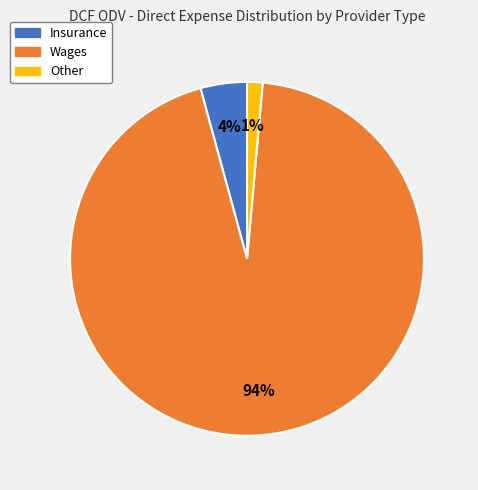

Rank the categories by value from highest to lowest.

Wages, Insurance, Other